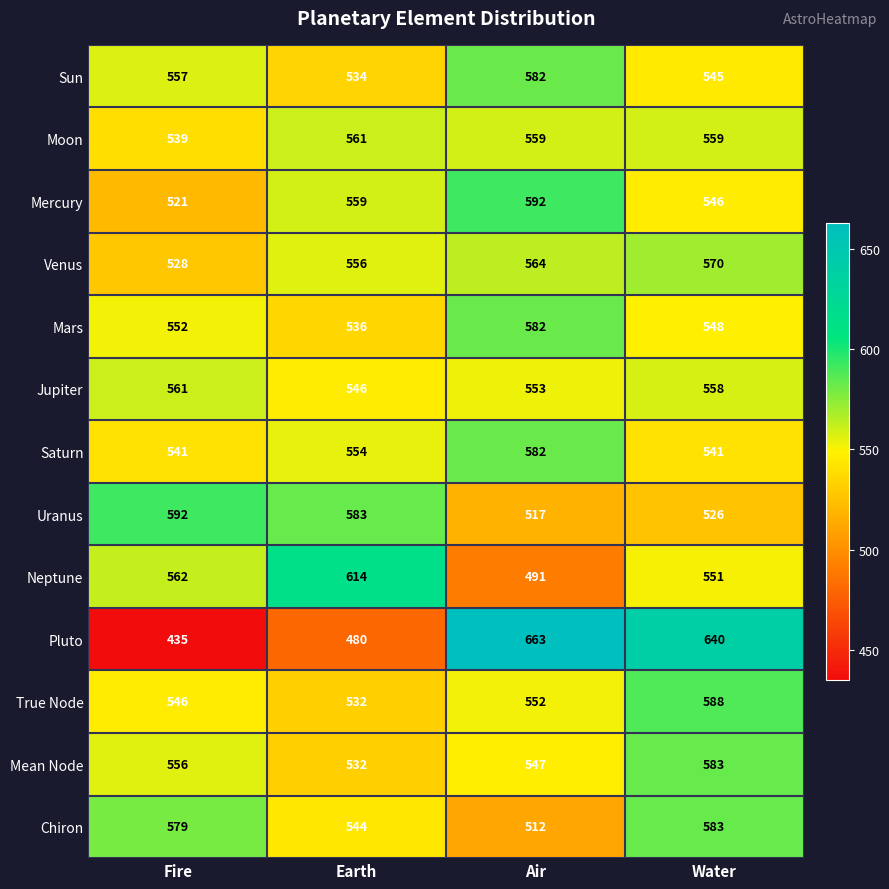

What is the sum of all Neptune values?

2218